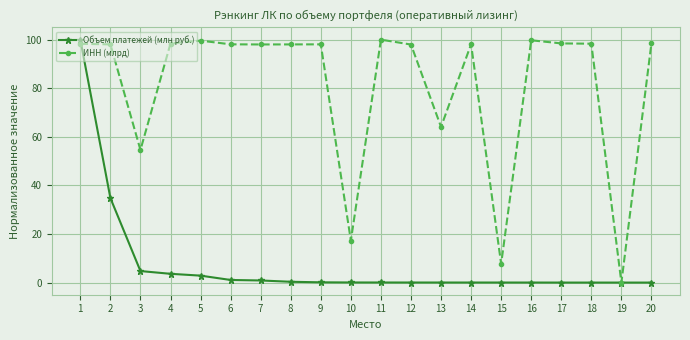

What is the difference between the highest and lowest values at 4?

94.8